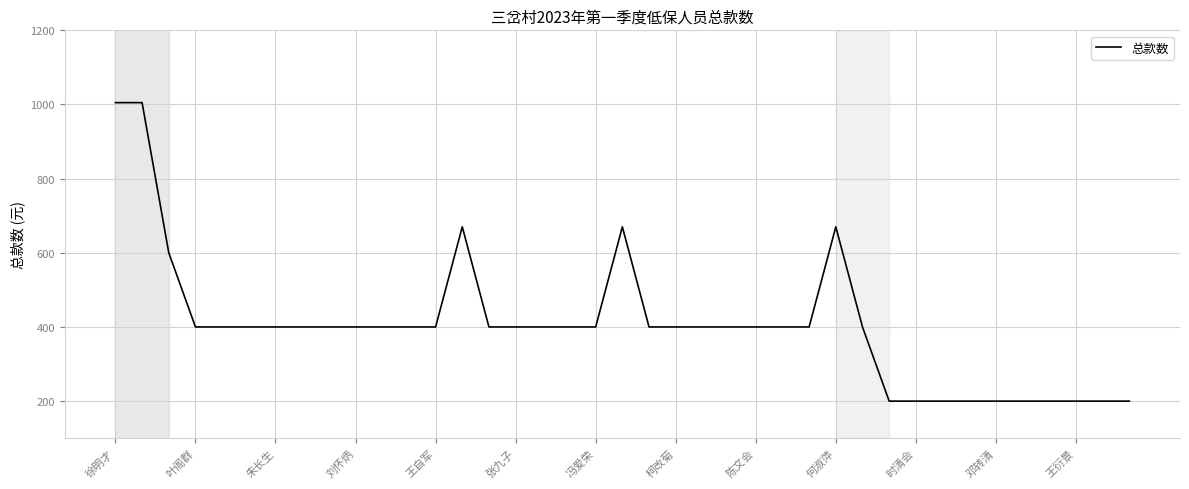

What is the smallest value displayed?

200